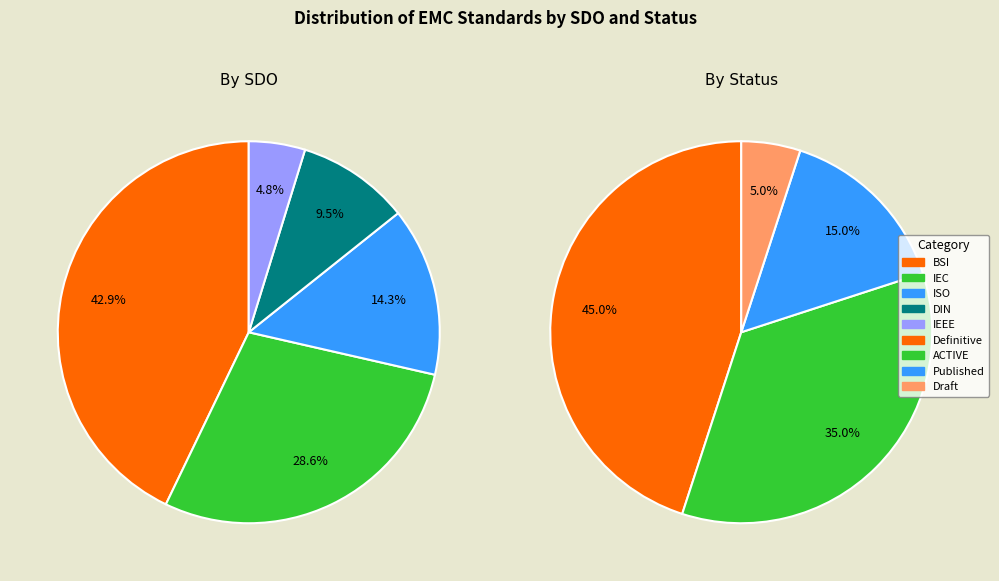

Which series has the largest range (max minus min)?

SDO_counts